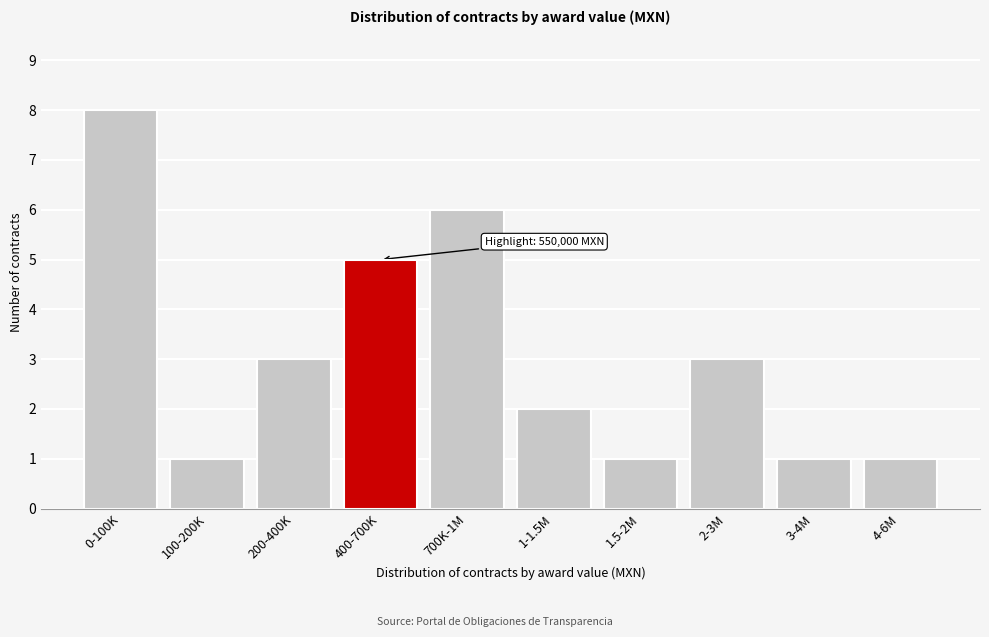

Reading left to right, transcribe all the data shown in this chart.

0-100K=8	100-200K=1	200-400K=3	400-700K=5	700K-1M=6	1-1.5M=2	1.5-2M=1	2-3M=3	3-4M=1	4-6M=1